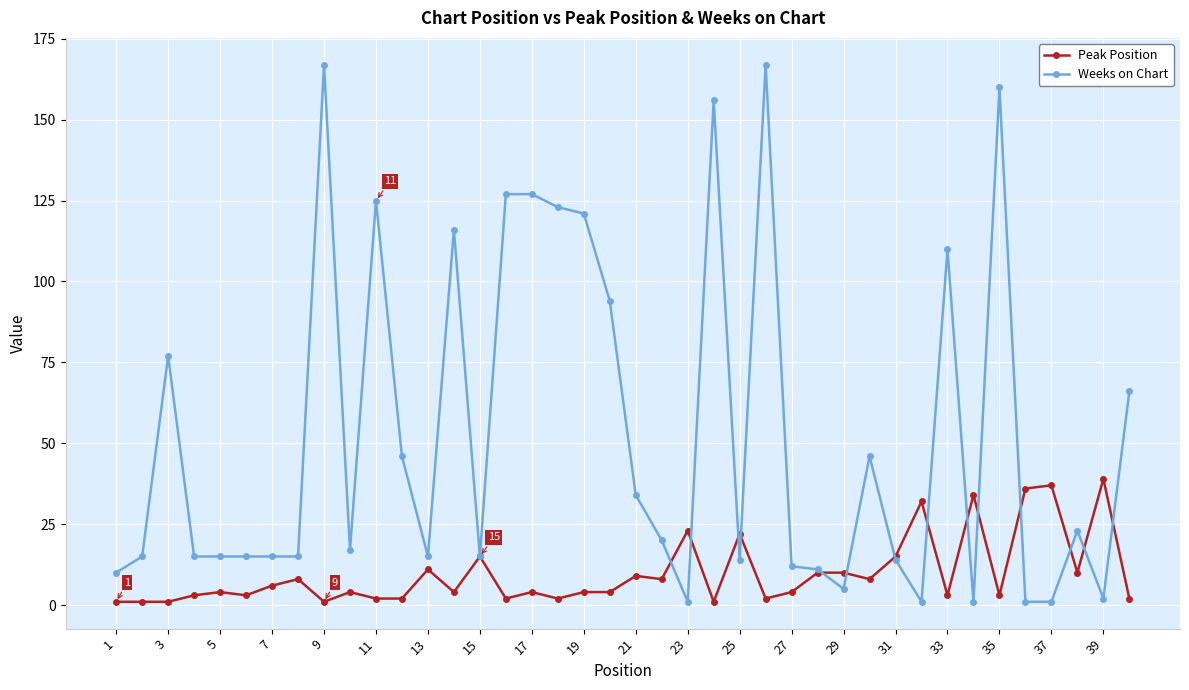

What is the greatest value displayed?

167